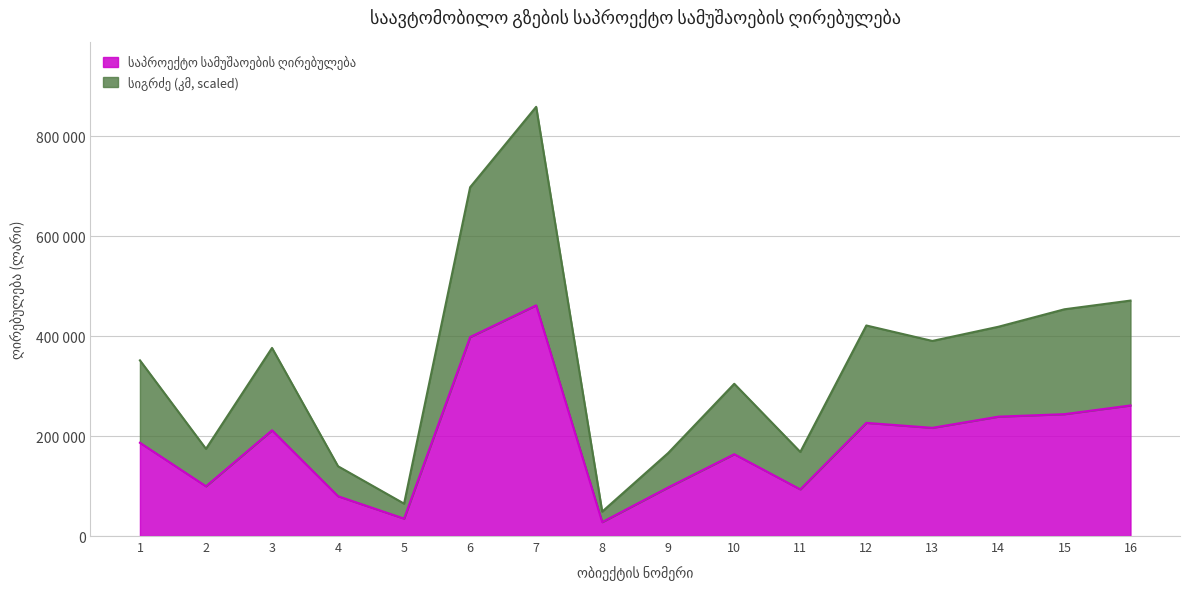

At which label is the value closest to 244891?

15